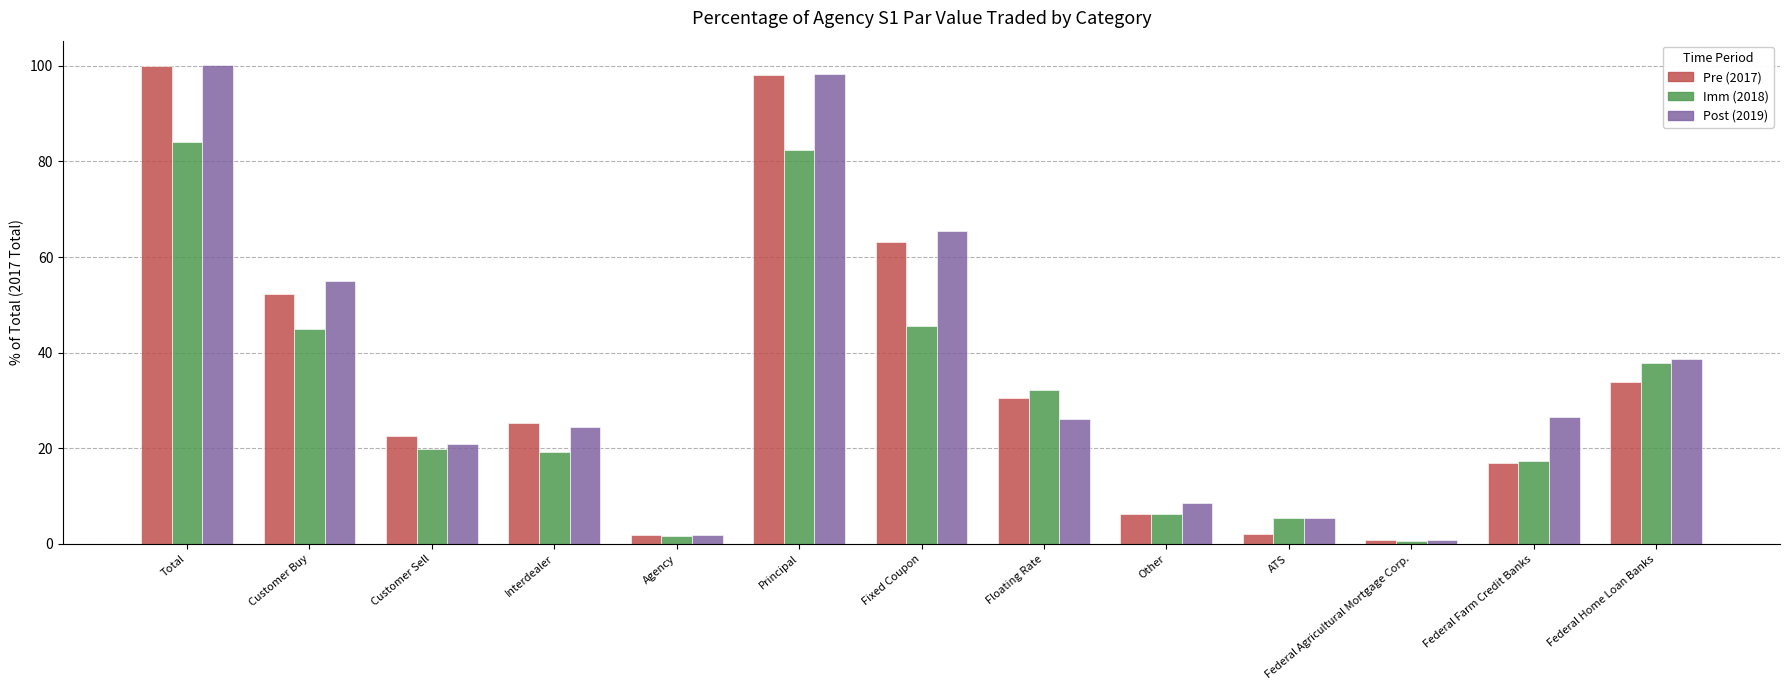

Count the number of categories in the chart.

13